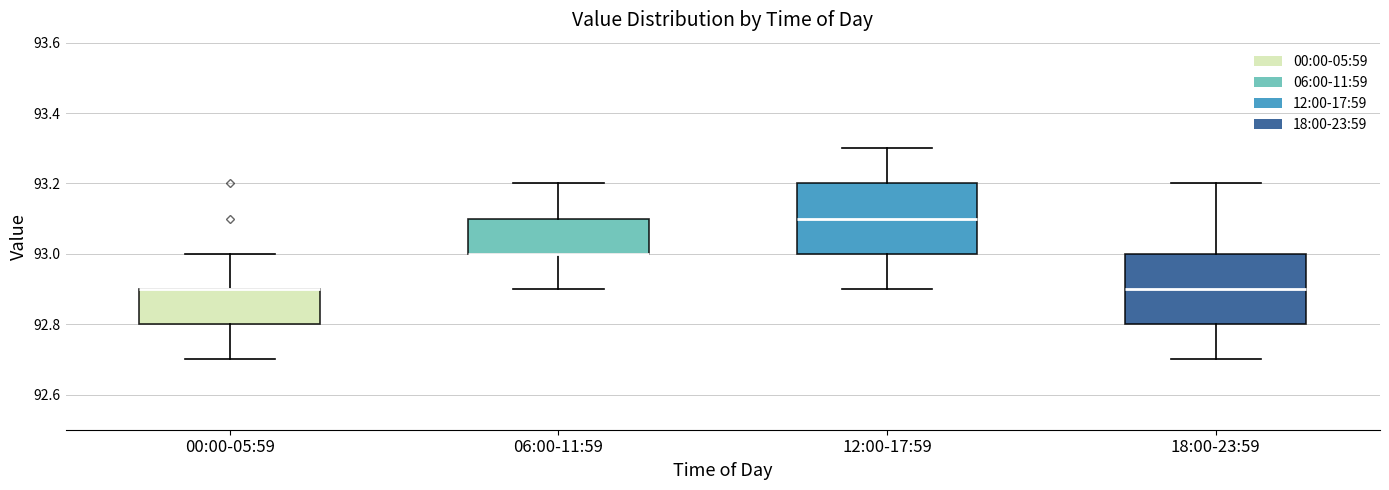

Reading left to right, transcribe this box plot: for each box, give where its median line is, the range the box spans, and where its two whiskers end, as read against the y-axis. The values are not printed on the chart, so give them approximately, as read against the axis.

00:00-05:59: median 92.9 (drawn on the box's upper edge), box 92.8 to 92.9, whiskers 92.7 to 93.0
06:00-11:59: median 93.0 (drawn on the box's lower edge), box 93.0 to 93.1, whiskers 92.9 to 93.2
12:00-17:59: median 93.1, box 93.0 to 93.2, whiskers 92.9 to 93.3
18:00-23:59: median 92.9, box 92.8 to 93.0, whiskers 92.7 to 93.2